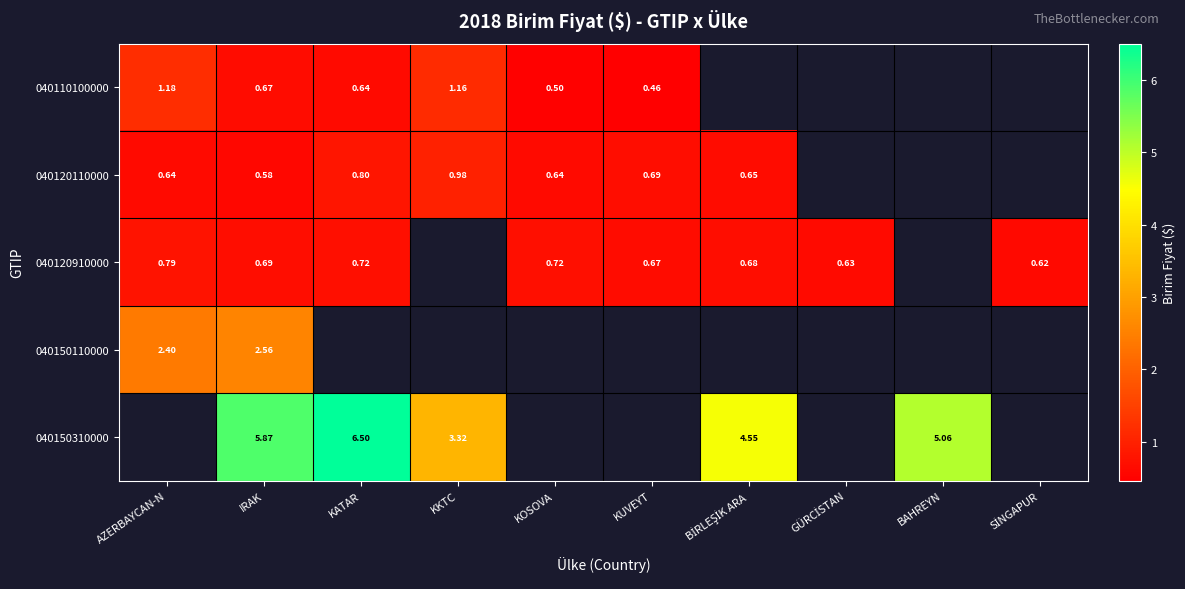

What is the difference between the maximum and minimum values in the 040120110000 series?

0.4